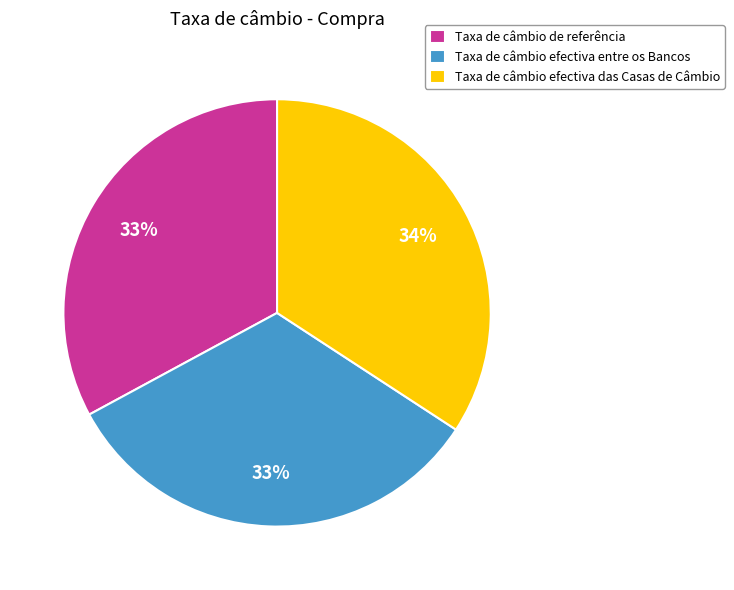

Combined, do Taxa de câmbio efectiva entre os Bancos and Taxa de câmbio de referência account for over 50%?

Yes